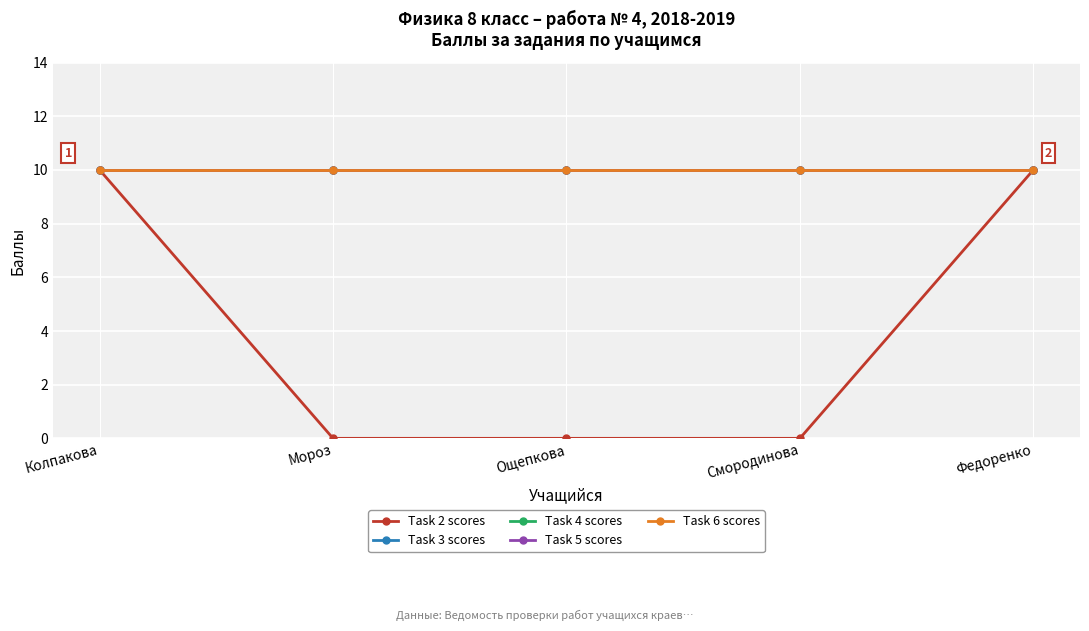

Does the chart have visible grid lines?

Yes